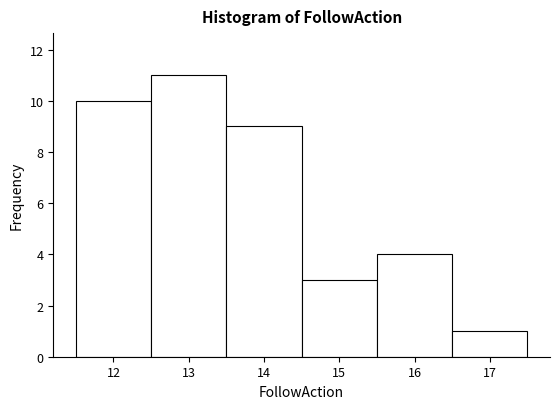

Over which range of the x-axis is the bar tallest?

12.5 to 13.5